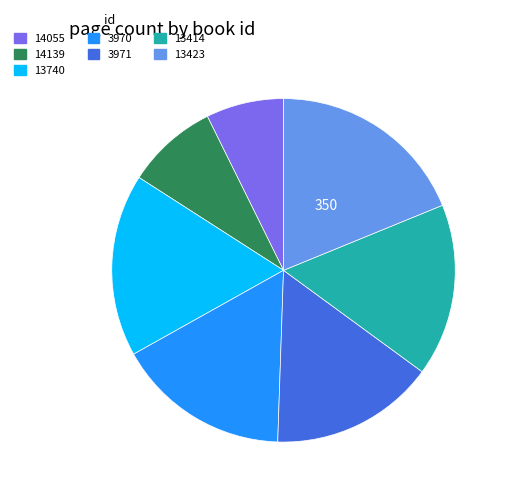

Which has a higher value, 3970 or 3971?

3970